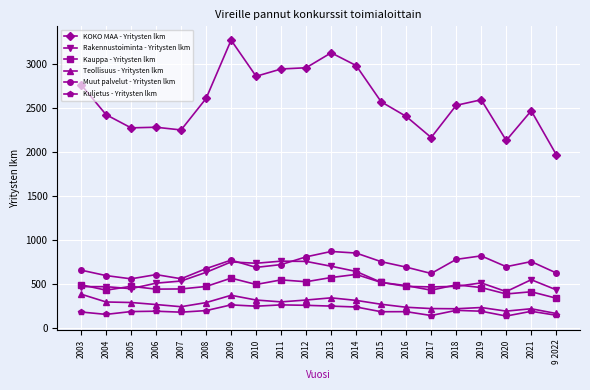

How many lines are shown in the chart?

6